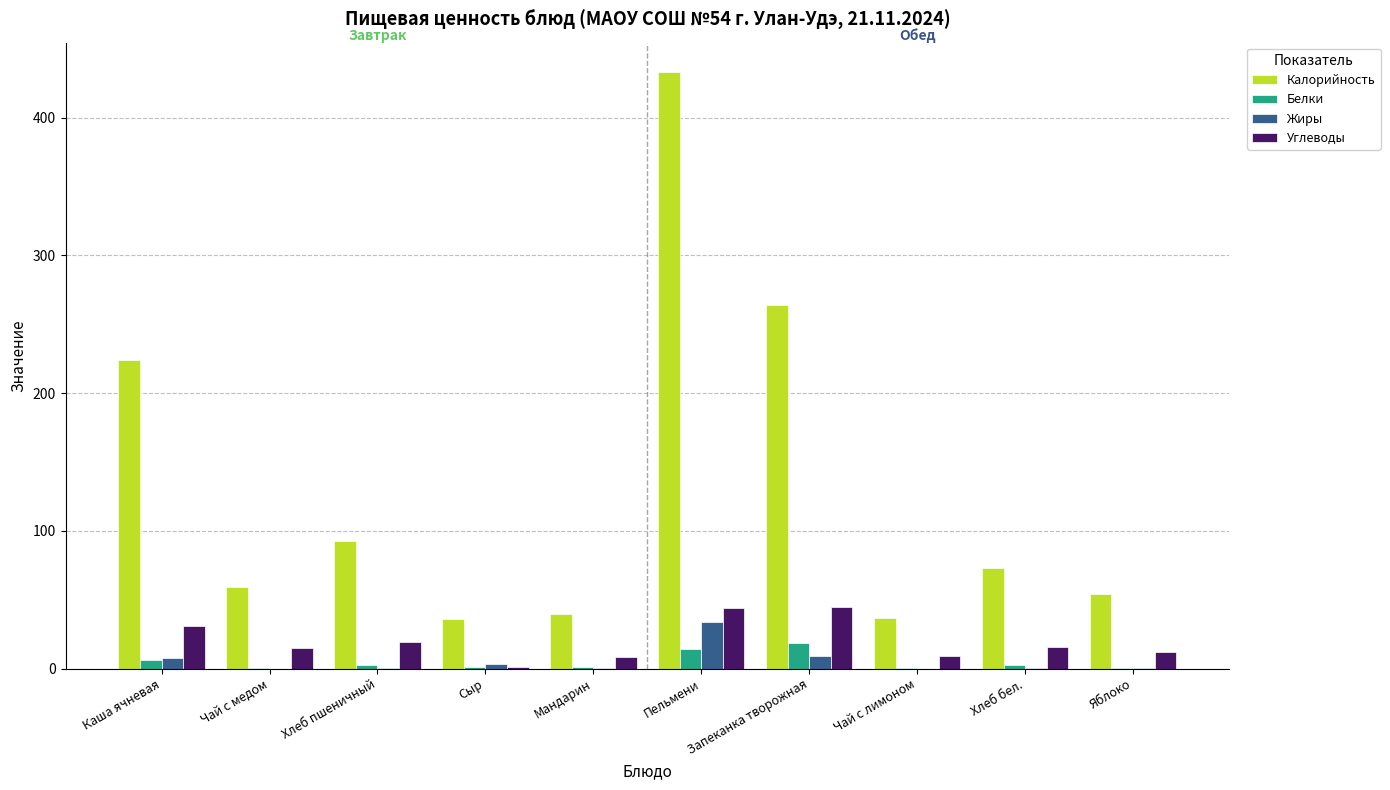

Between Хлеб пшеничный and Пельмени, which series saw the biggest shift?

Калорийность